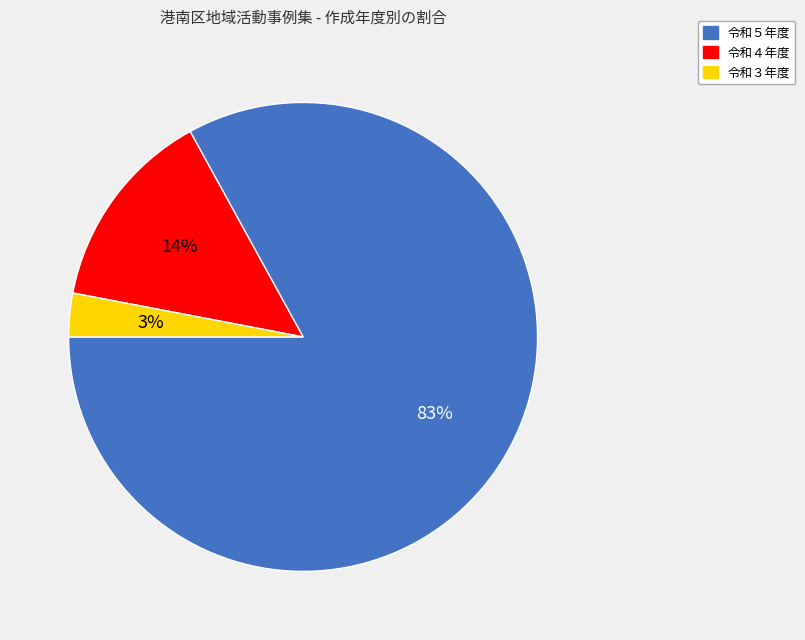

Is there any slice that represents more than half of the pie?

Yes